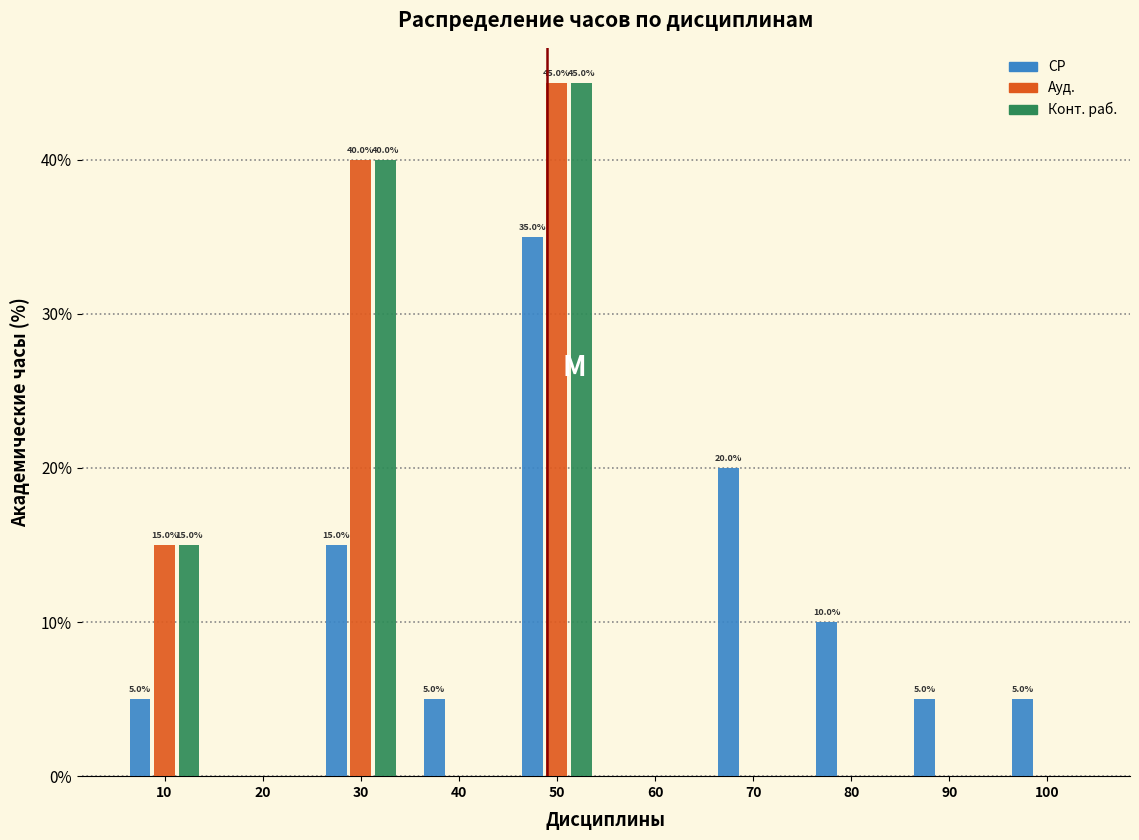

Reading left to right, what are all the values shown in this chart?

СР: 10=5	20=0	30=15	40=5	50=35	60=0	70=20	80=10	90=5	100=5
Ауд.: 10=15	20=0	30=40	40=0	50=45	60=0	70=0	80=0	90=0	100=0
Конт. раб.: 10=15	20=0	30=40	40=0	50=45	60=0	70=0	80=0	90=0	100=0